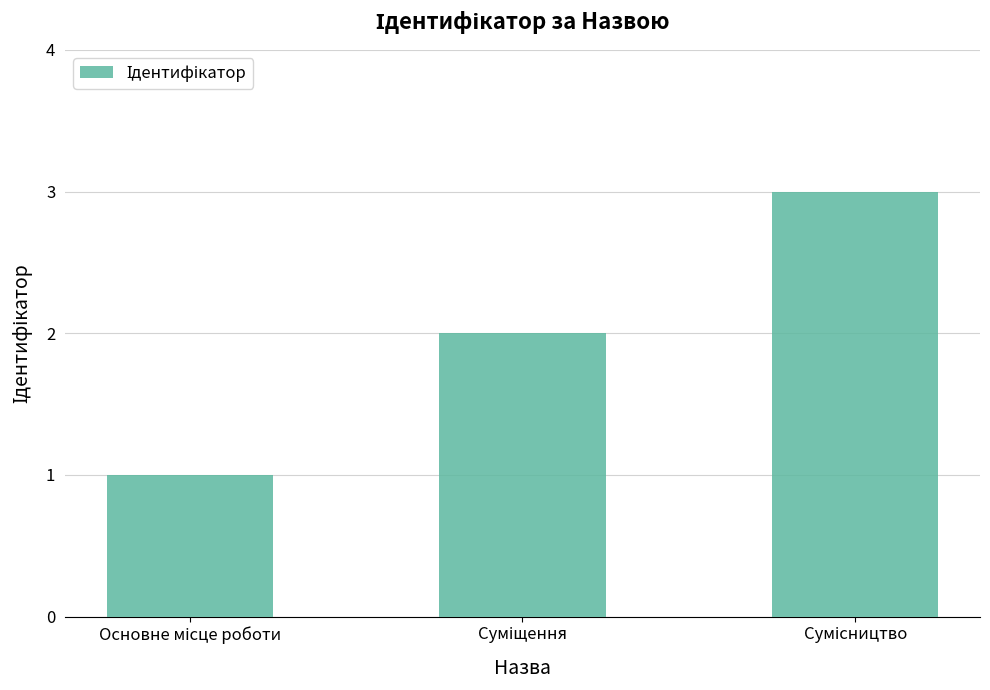

Reading left to right, extract all data points from this chart.

1	2	3